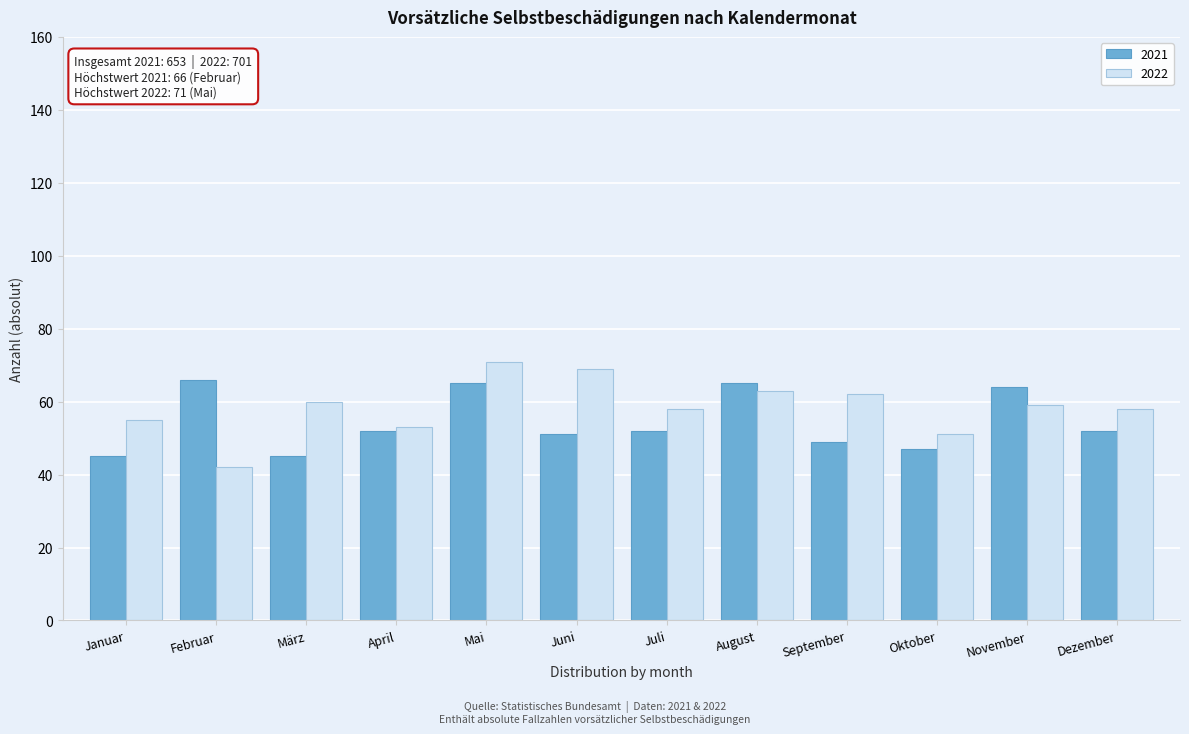

Reading left to right, transcribe all the data shown in this chart.

2021: 45	66	45	52	65	51	52	65	49	47	64	52
2022: 55	42	60	53	71	69	58	63	62	51	59	58